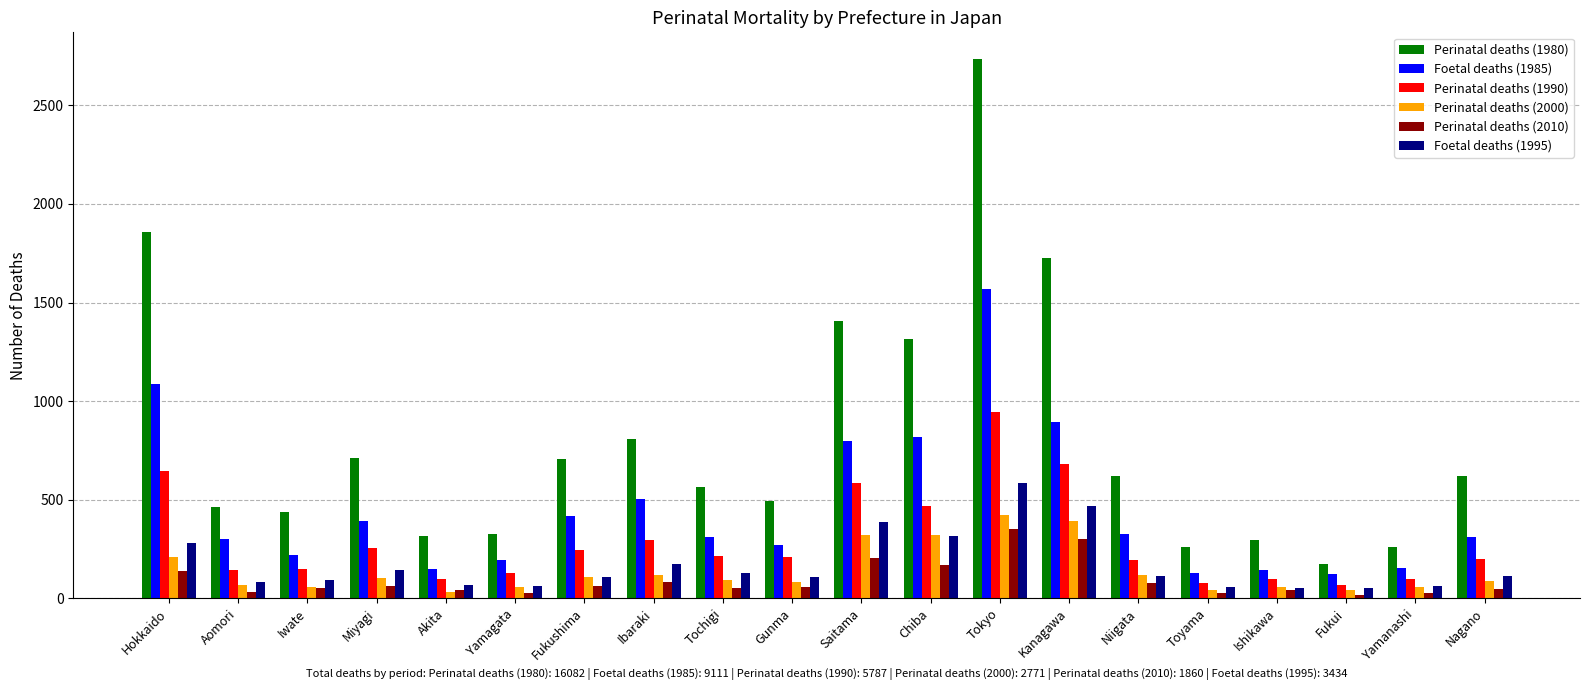

How many categories are shown in the chart?

20